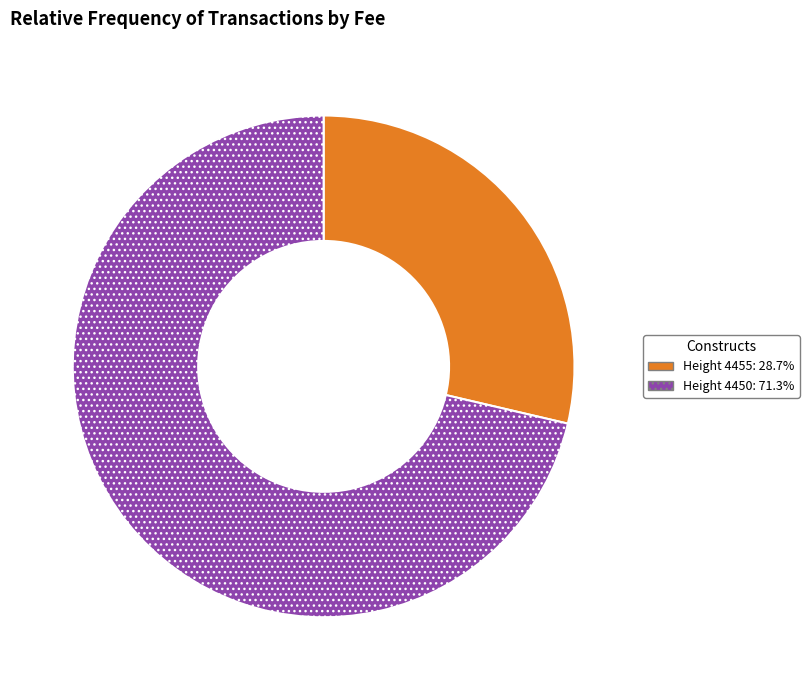

Is there a majority slice in this chart?

Yes